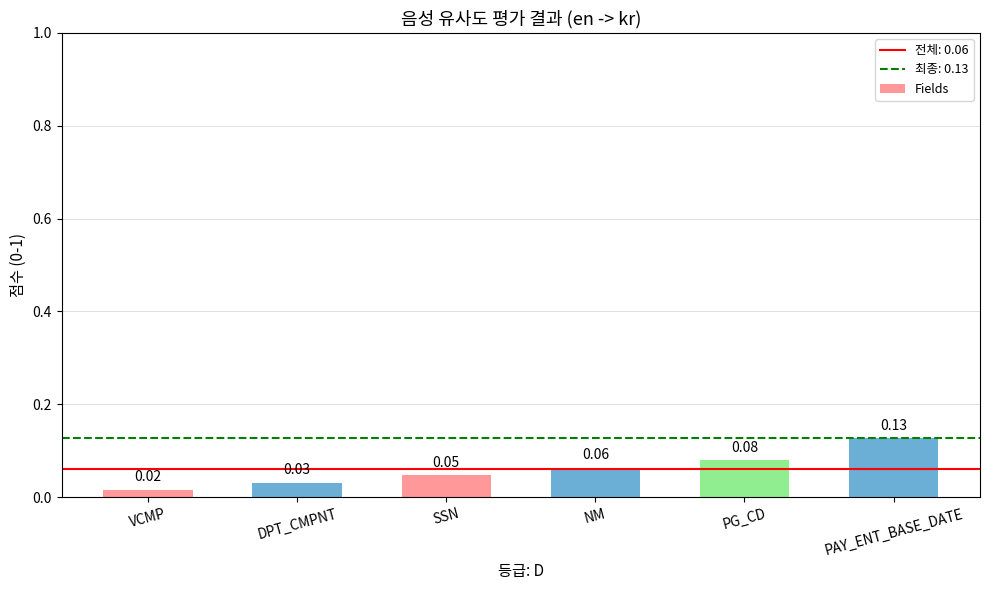

Where is the data nearest to the value 0?

VCMP